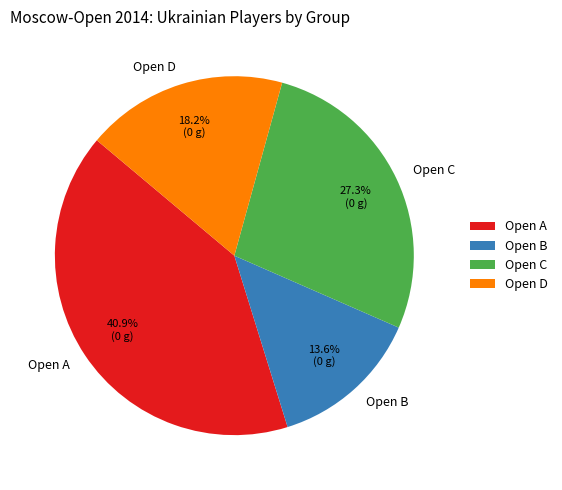

The Open C slice represents 27% of the pie. True or false?

True